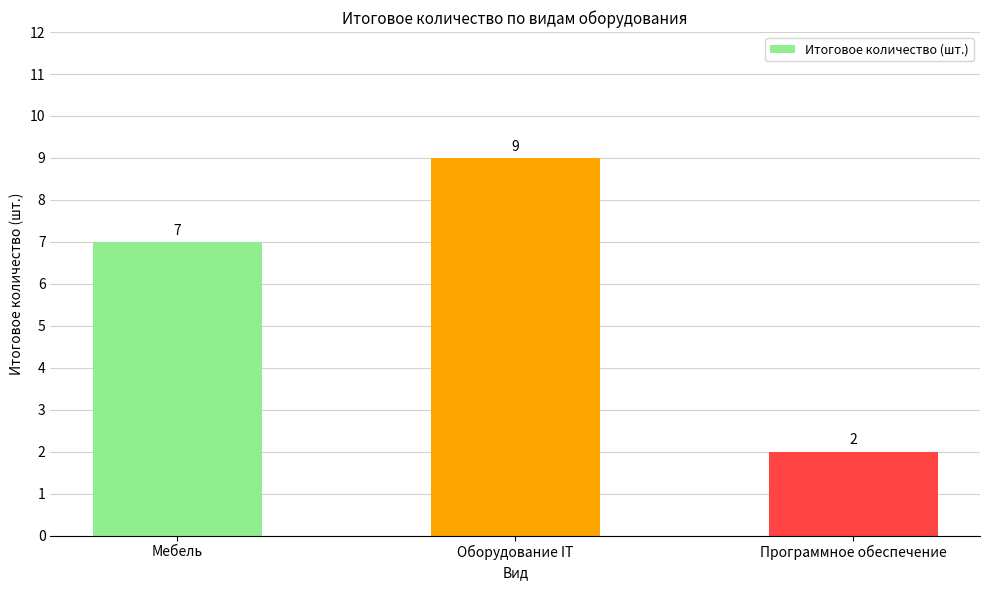

Reading right to left, list all the values displayed in this chart.

Программное обеспечение=2	Оборудование IT=9	Мебель=7